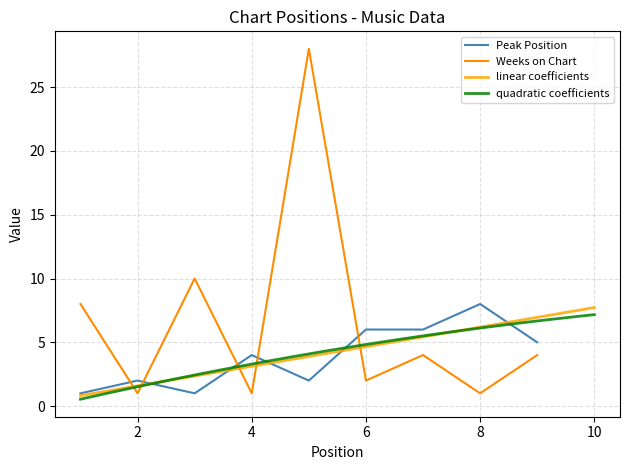

Is the value of Peak Position at 7 greater than the value of Weeks on Chart at 4?

Yes